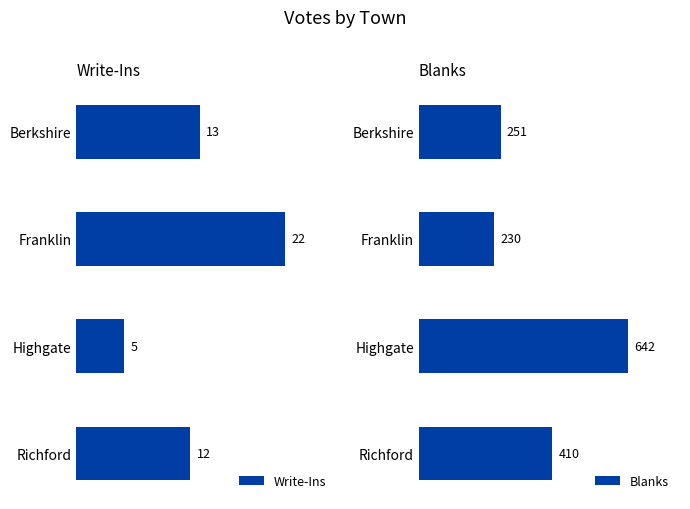

What is the average value of the Write-Ins series?

13